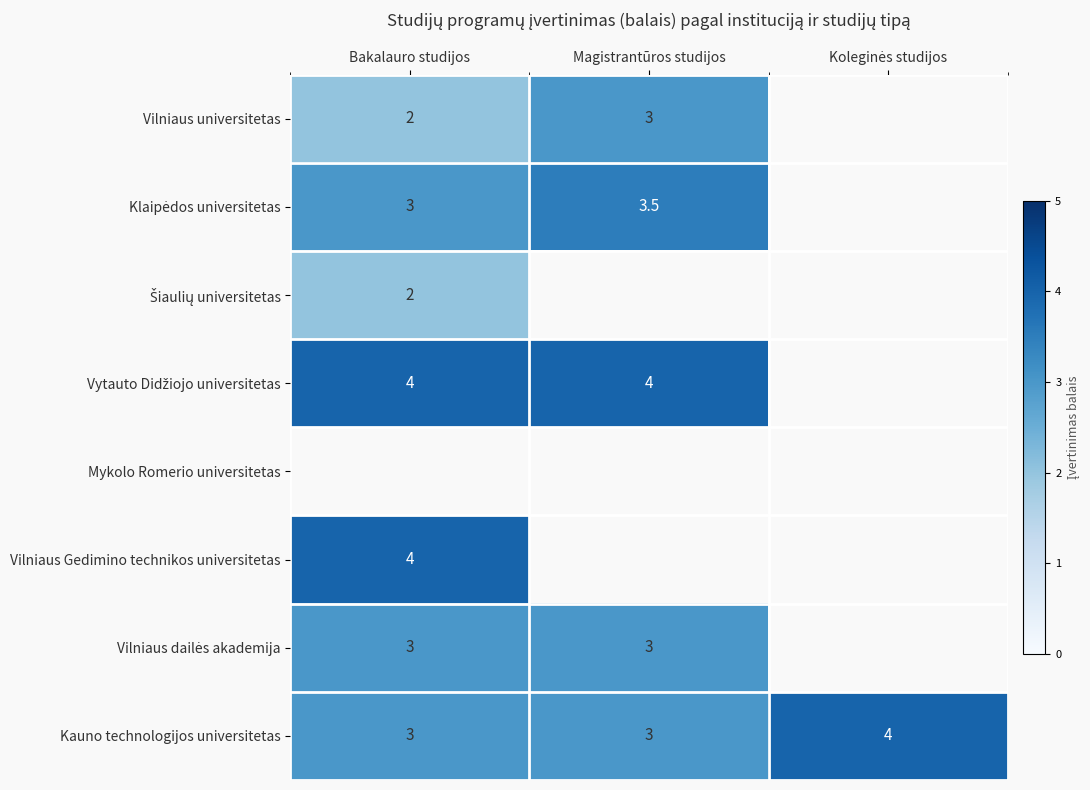

What is the difference between the maximum and second lowest values in the Kauno technologijos universitetas series?

1.0